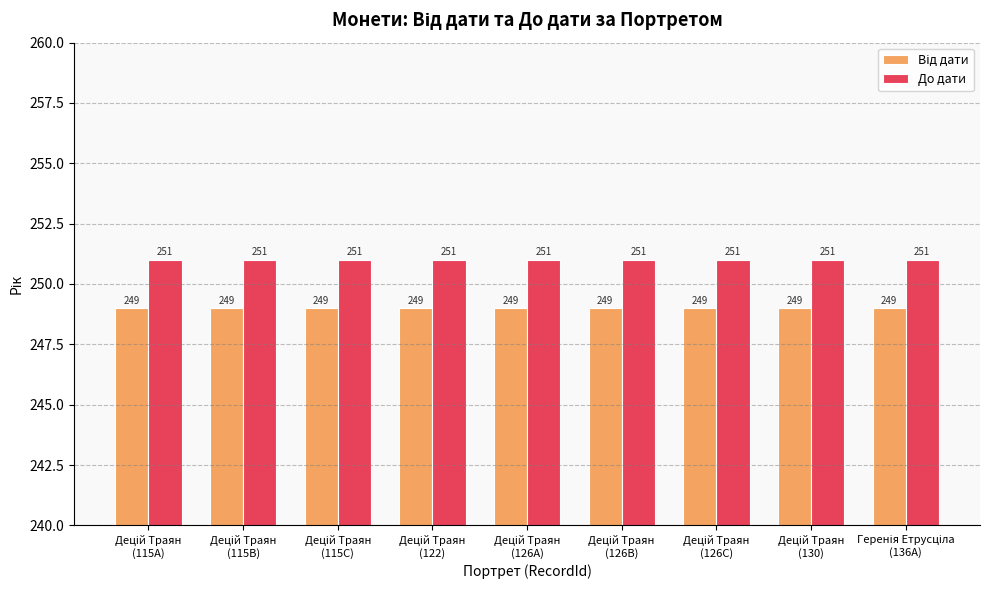

What is the sum of all До дати values?

2259